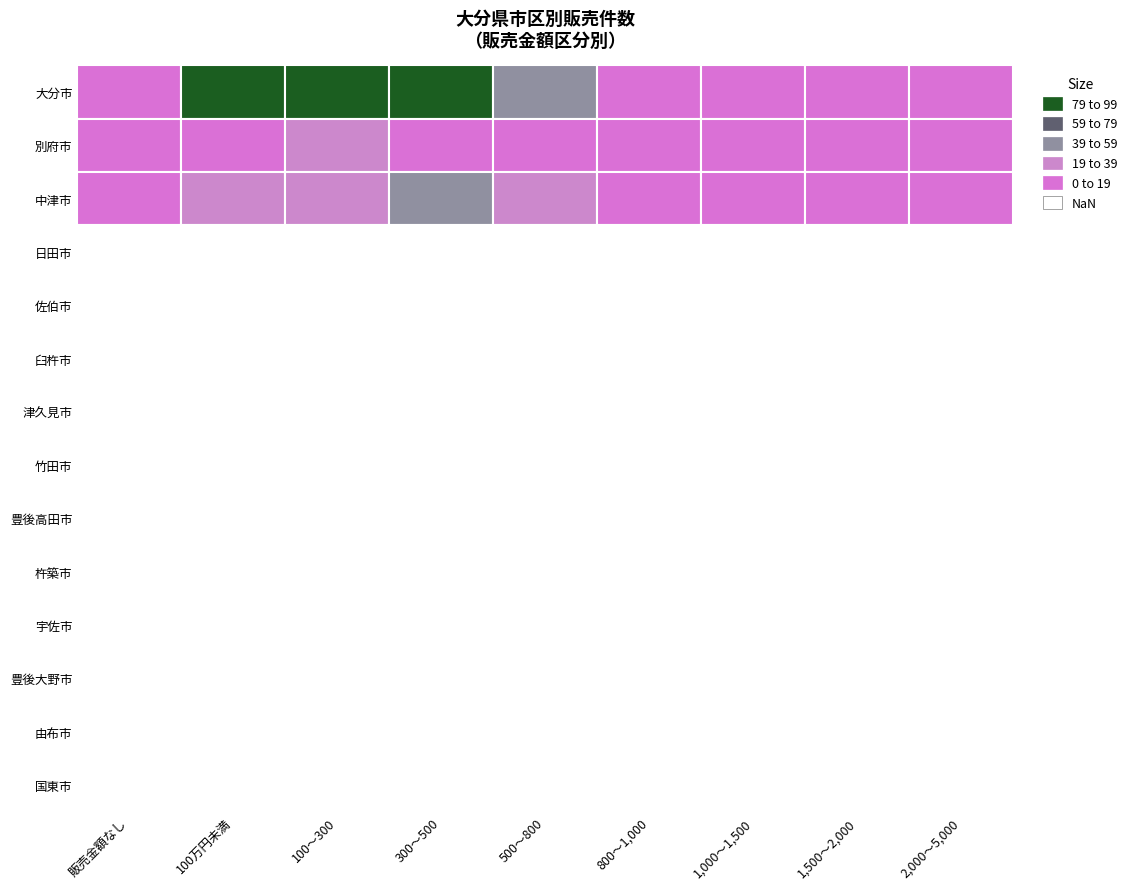

Which series has the widest spread of values?

大分市